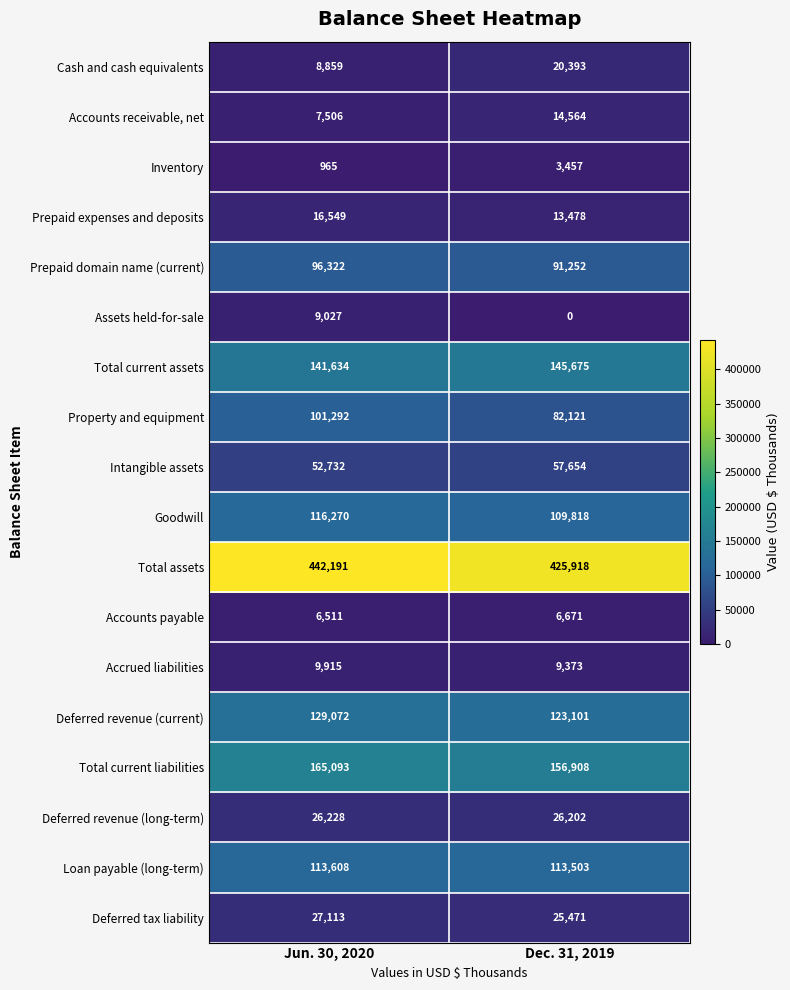

Between Jun. 30, 2020 and Dec. 31, 2019, which series saw the biggest shift?

Property and equipment